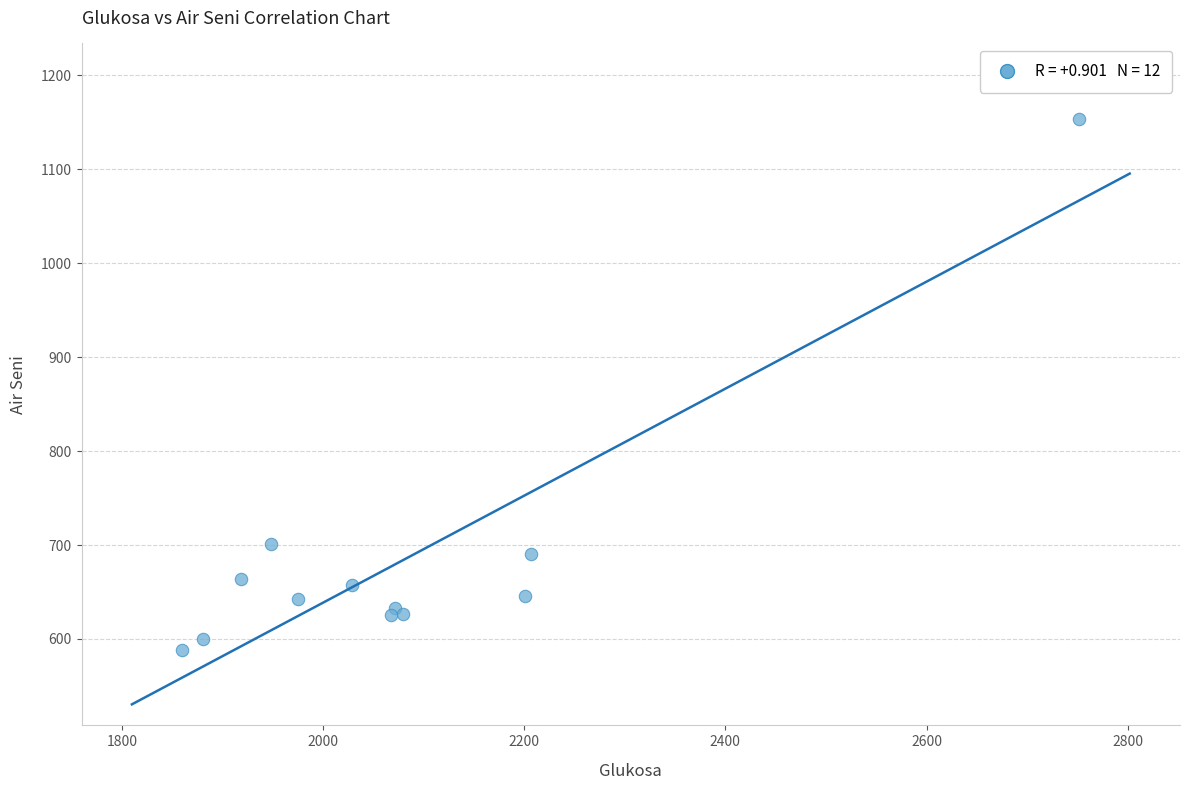

What Y value in the scatter plot is closest to 871?

701